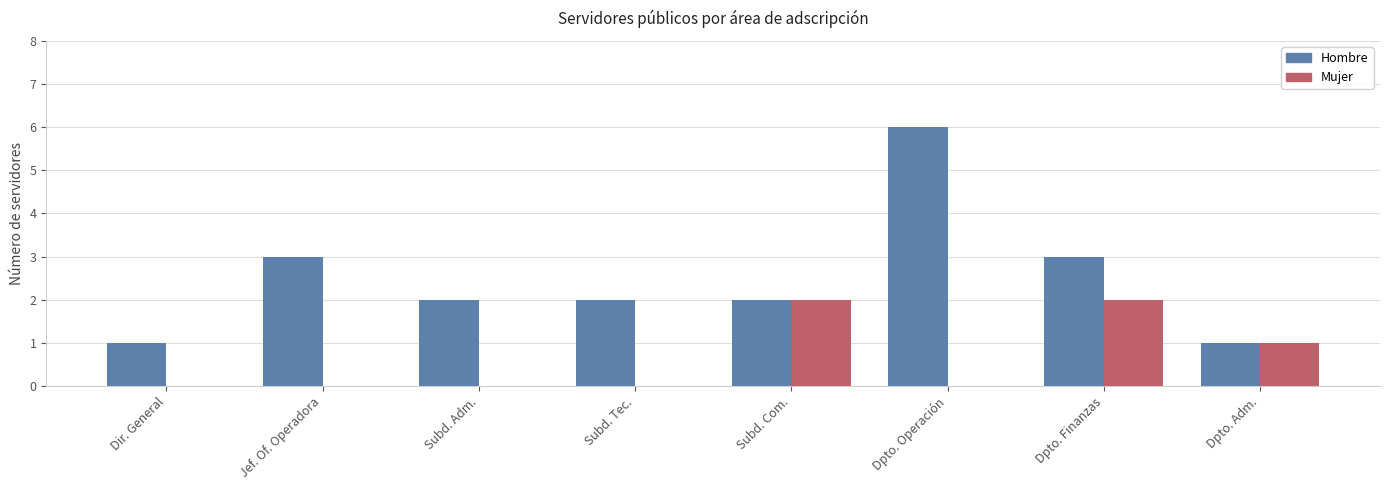

What is the difference between the Mujer values at Subd. Adm. and Dpto. Finanzas?

2